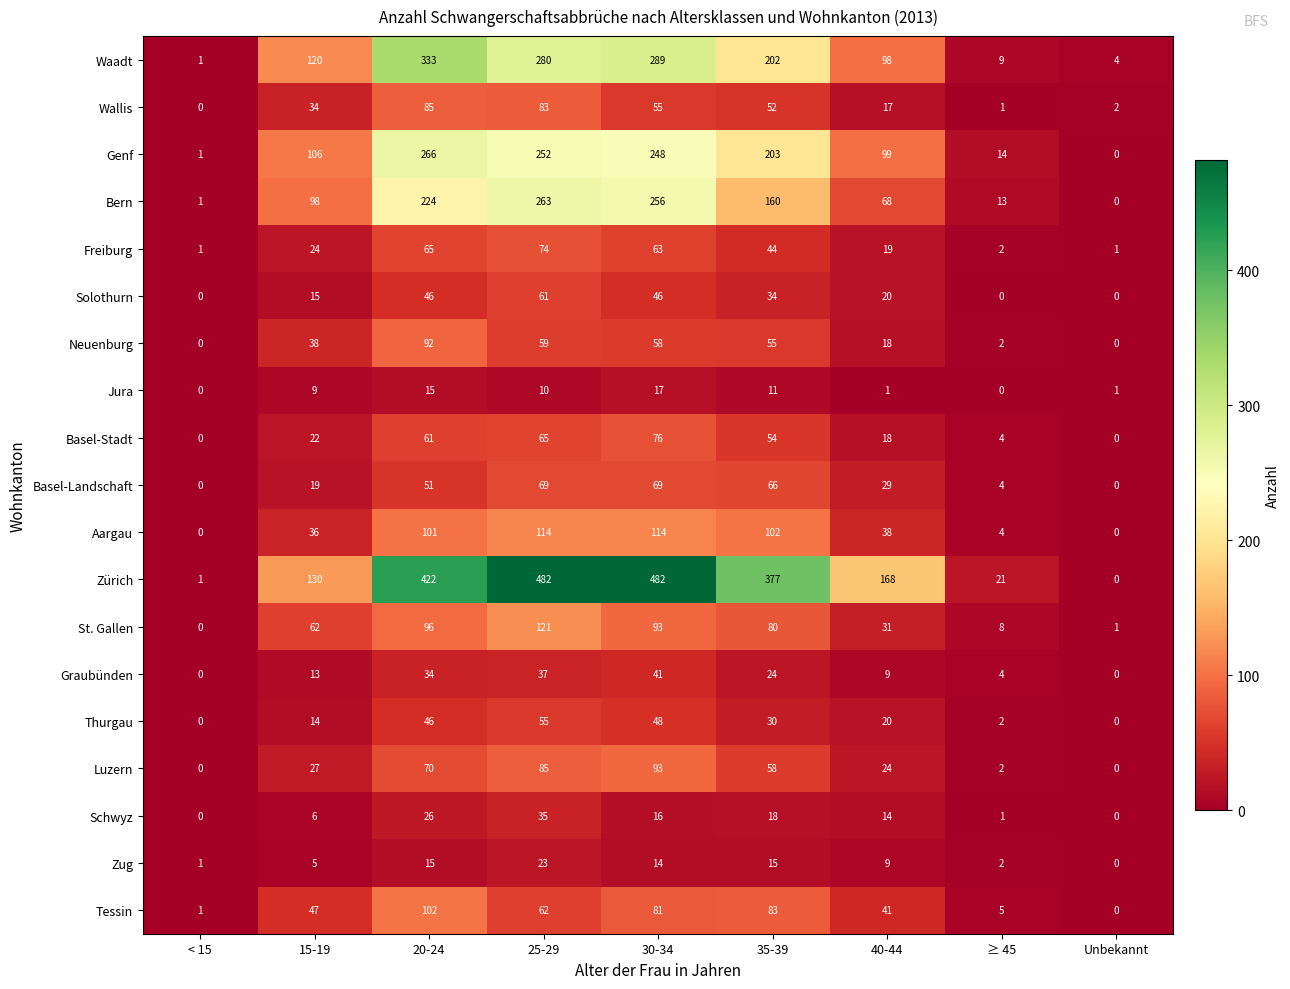

What is the greatest value displayed?

482